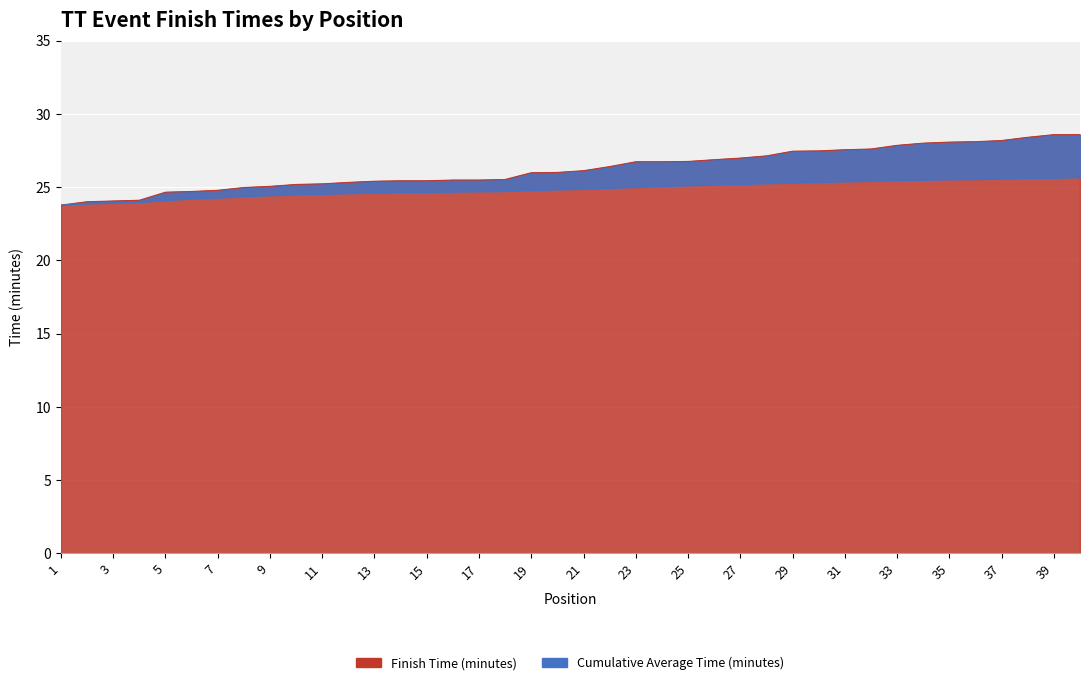

Is it true that Finish Time (minutes) equals 49.5 at 39?

False